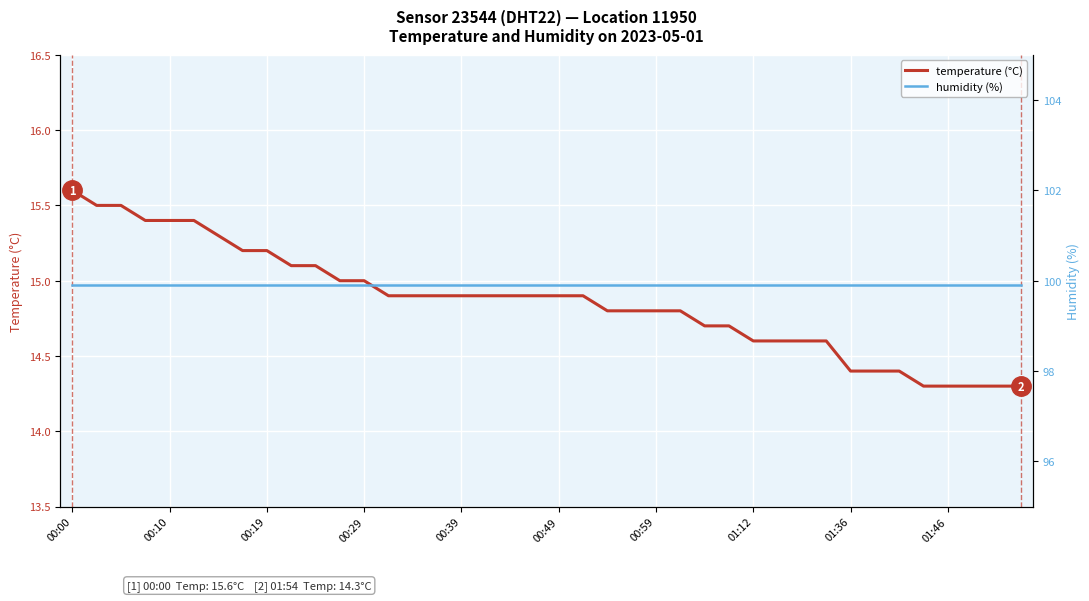

True or false: temperature has more than 0 interior local peaks.

False